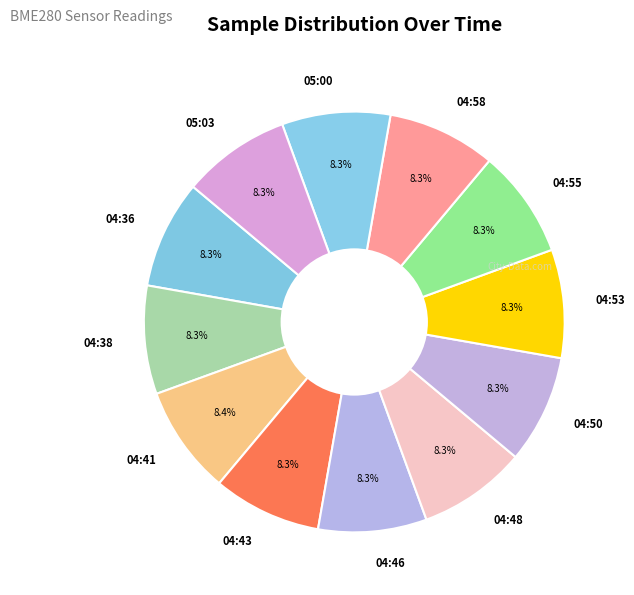

Approximately how many times larger is the value at 04:36 compared to 04:53?

1.0